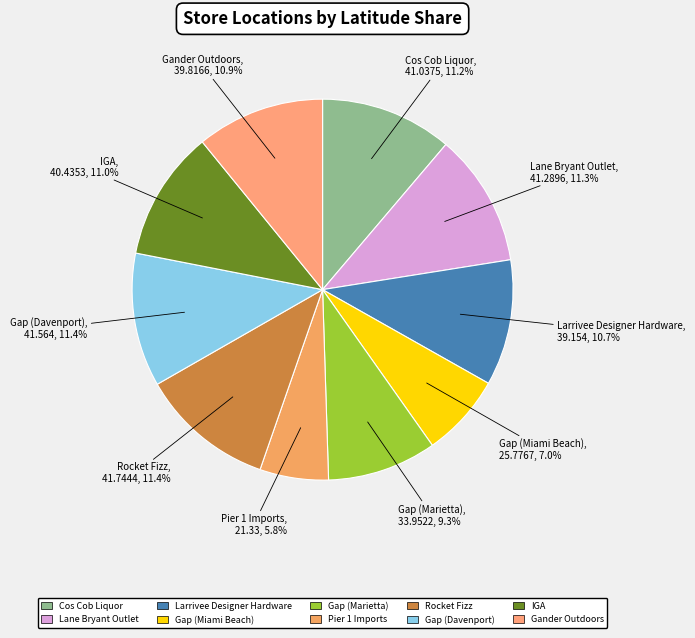

Does any single category account for the majority?

No